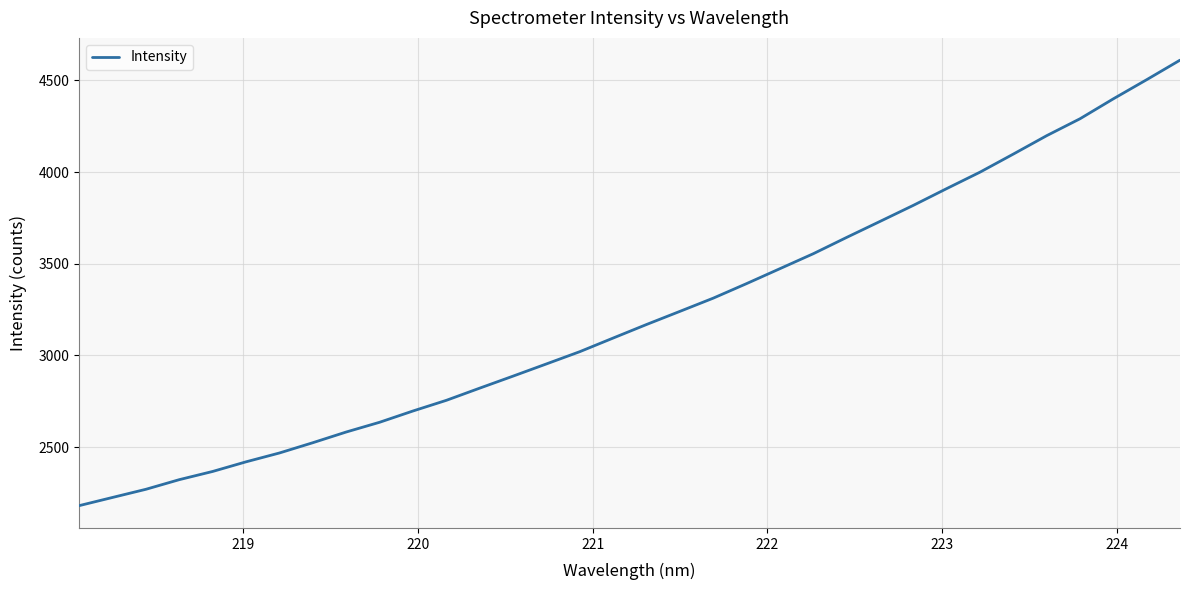

What is the sum of all values?

109572.0